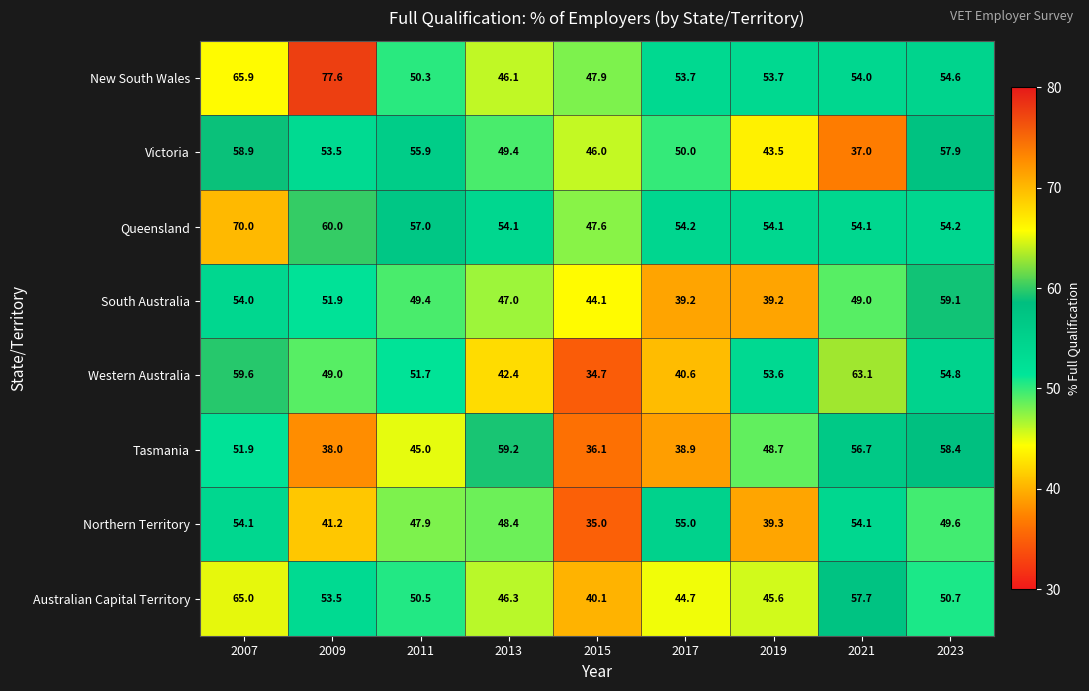

What is the spread (max minus min) of values at 2019?

14.9